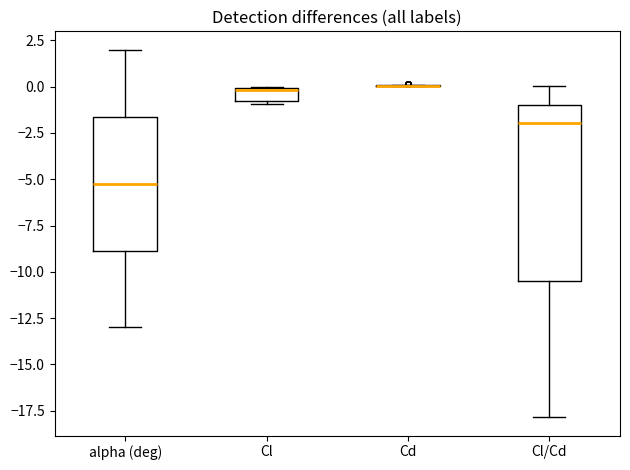

Where is the upper edge of the box for Cl/Cd on the y-axis? The values are not printed on the chart, so give them approximately, as read against the axis.

-1.0